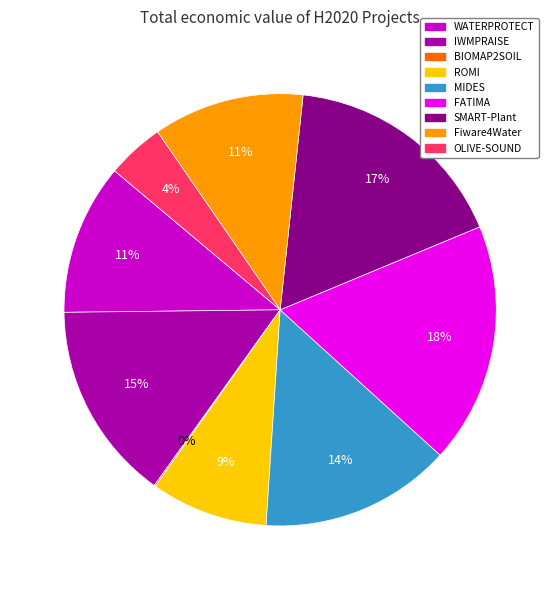

Do WATERPROTECT and MIDES together represent more than half of the pie?

No